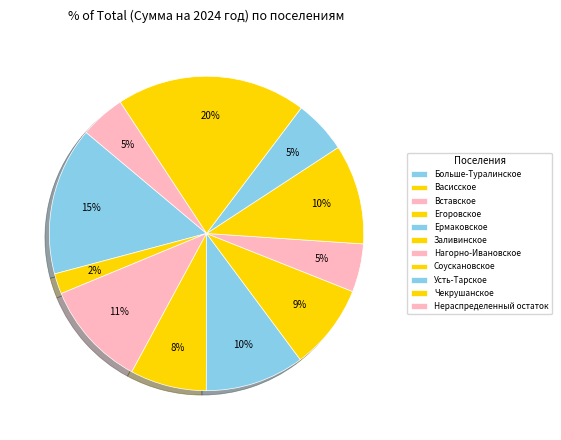

What percentage is the Усть-Тарское slice, to the nearest percent?

5%